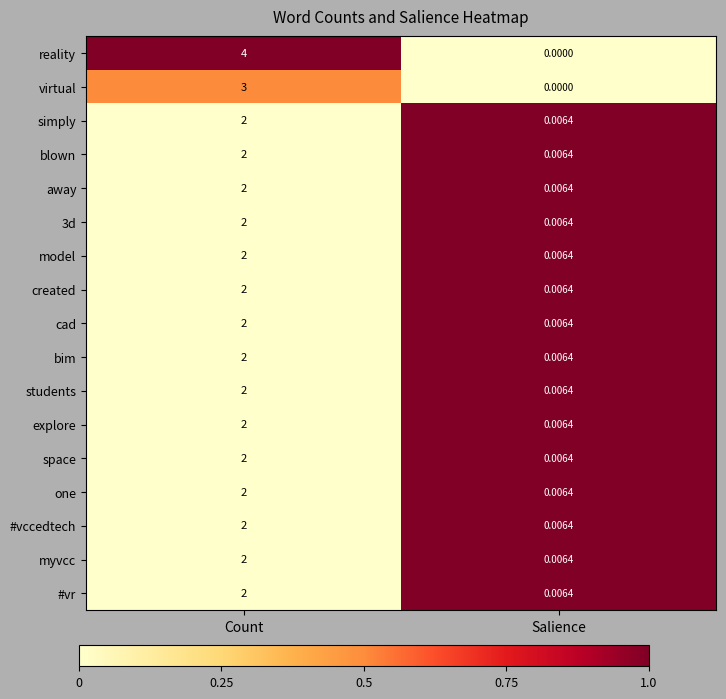

Which series has the largest range (max minus min)?

reality